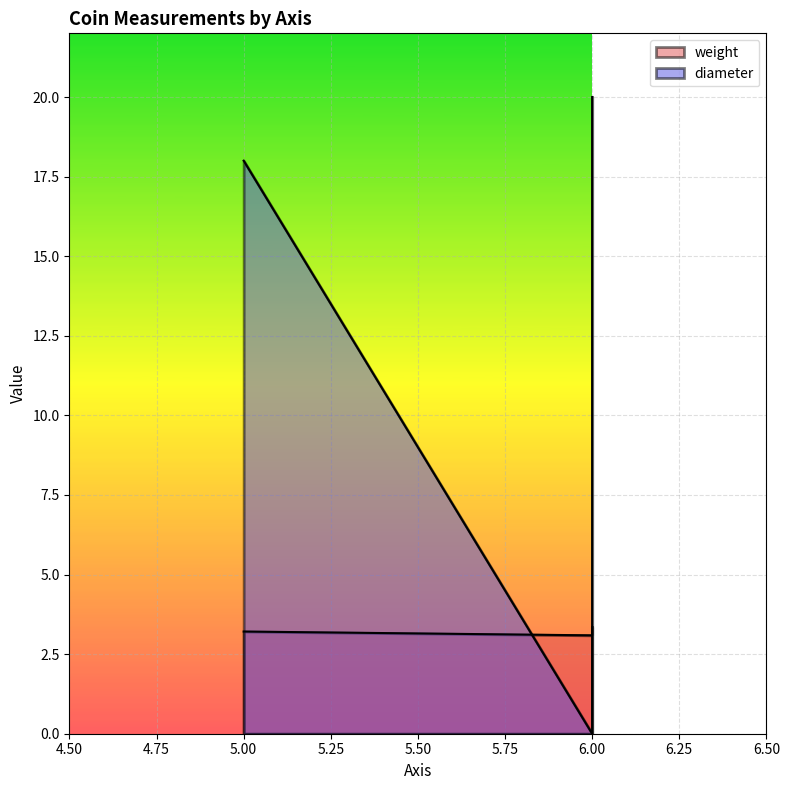

Does the chart display data point markers on the line(s)?

No